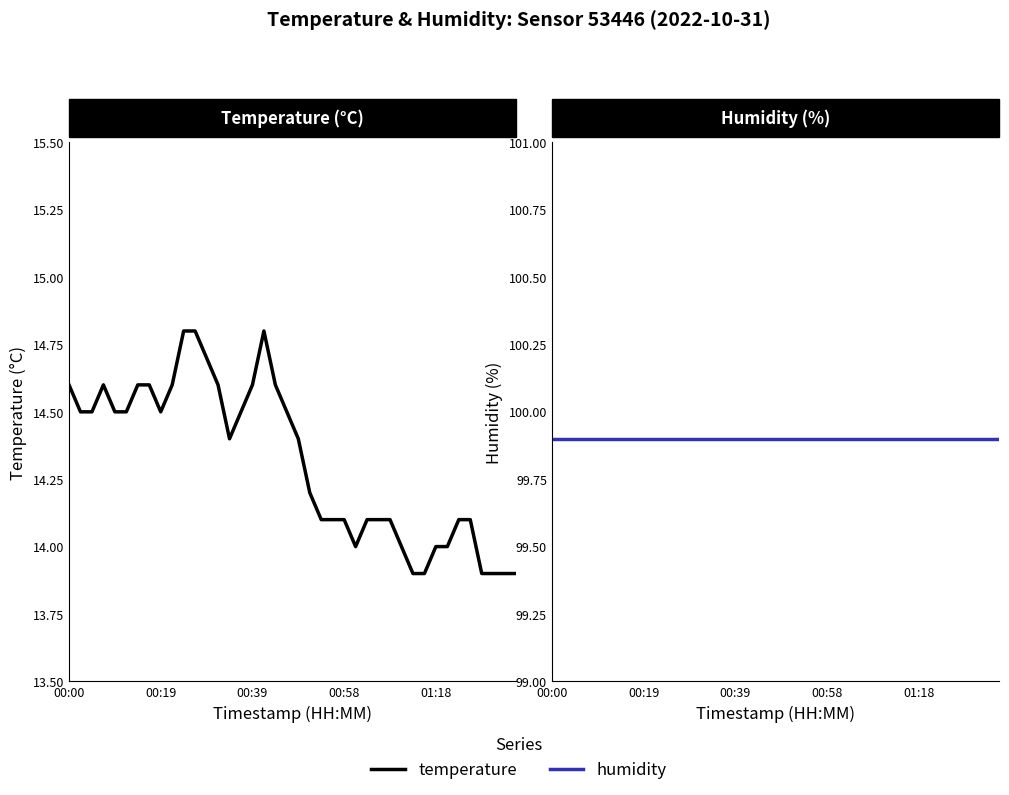

Reading left to right, extract all data points from this chart.

temperature: 14.6	14.5	14.5	14.6	14.5	14.5	14.6	14.6	14.5	14.6	14.8	14.8	14.7	14.6	14.4	14.5	14.6	14.8	14.6	14.5	14.4	14.2	14.1	14.1	14.1	14.0	14.1	14.1	14.1	14.0	13.9	13.9	14.0	14.0	14.1	14.1	13.9	13.9	13.9	13.9
humidity: 99.9	99.9	99.9	99.9	99.9	99.9	99.9	99.9	99.9	99.9	99.9	99.9	99.9	99.9	99.9	99.9	99.9	99.9	99.9	99.9	99.9	99.9	99.9	99.9	99.9	99.9	99.9	99.9	99.9	99.9	99.9	99.9	99.9	99.9	99.9	99.9	99.9	99.9	99.9	99.9